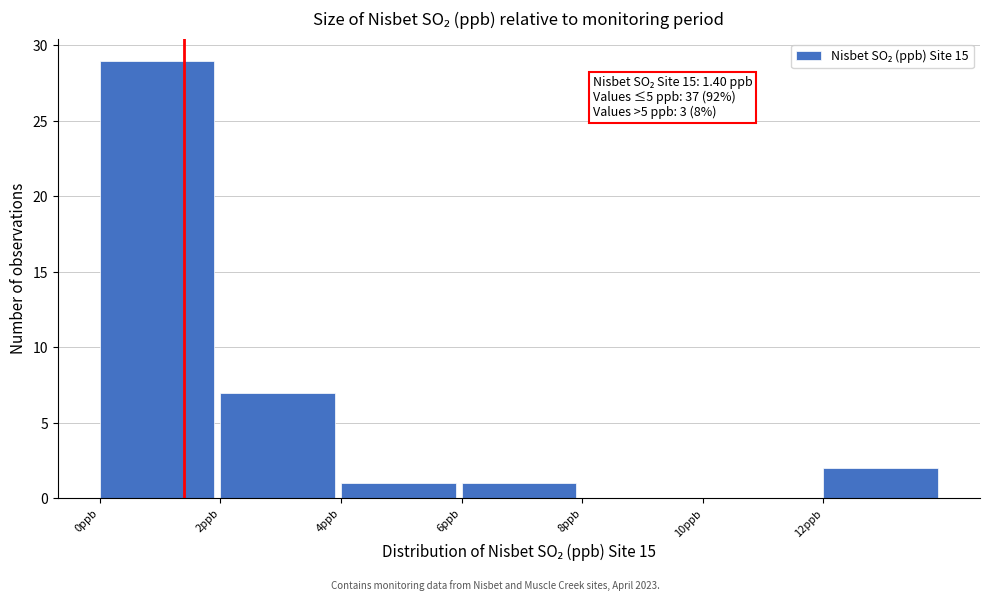

Which range on the x-axis has the tallest bar?

0 to 2